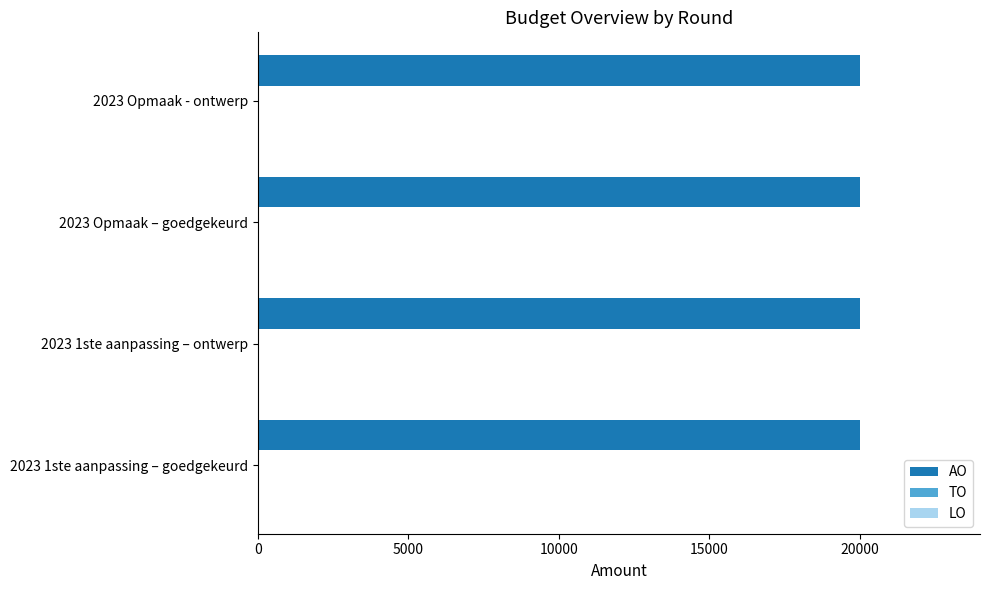

Rank the series by their maximum value, from highest to lowest.

AO, TO, LO